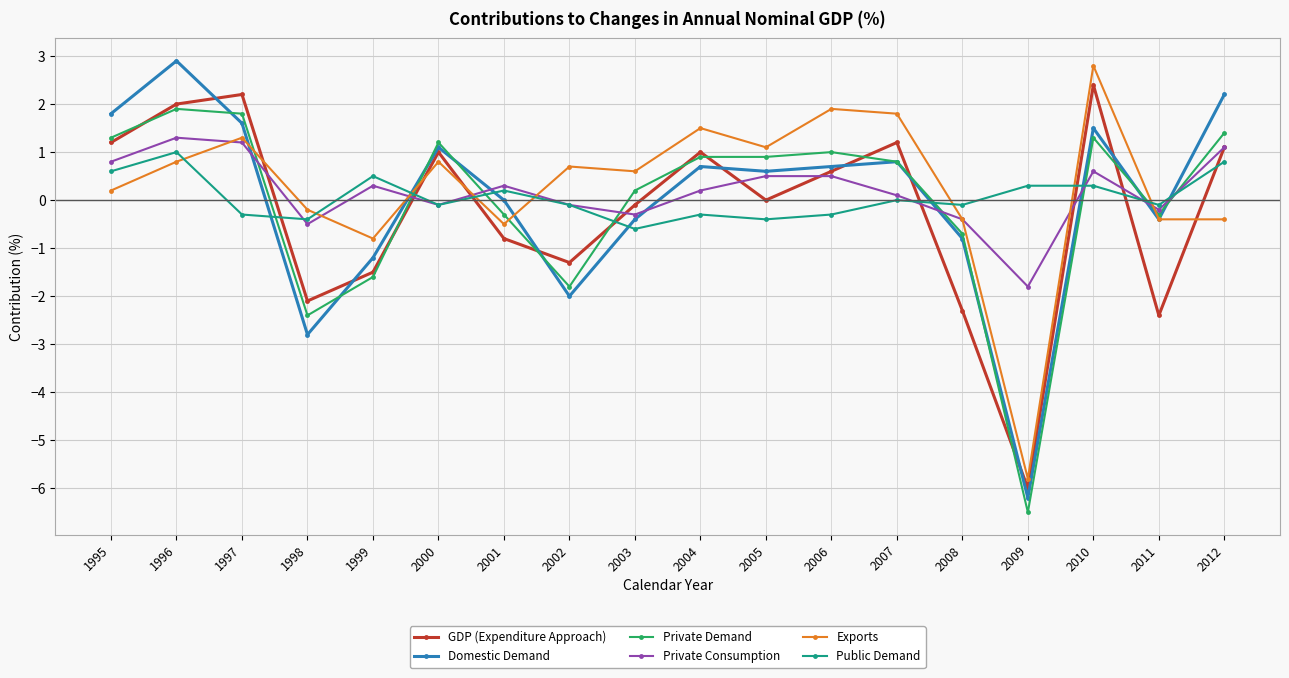

Where do Domestic Demand and Exports first cross each other?

1997 and 1998